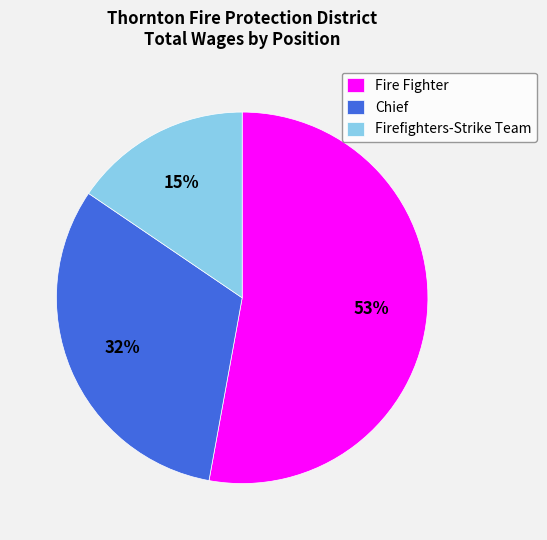

Which slice is the largest?

Fire Fighter